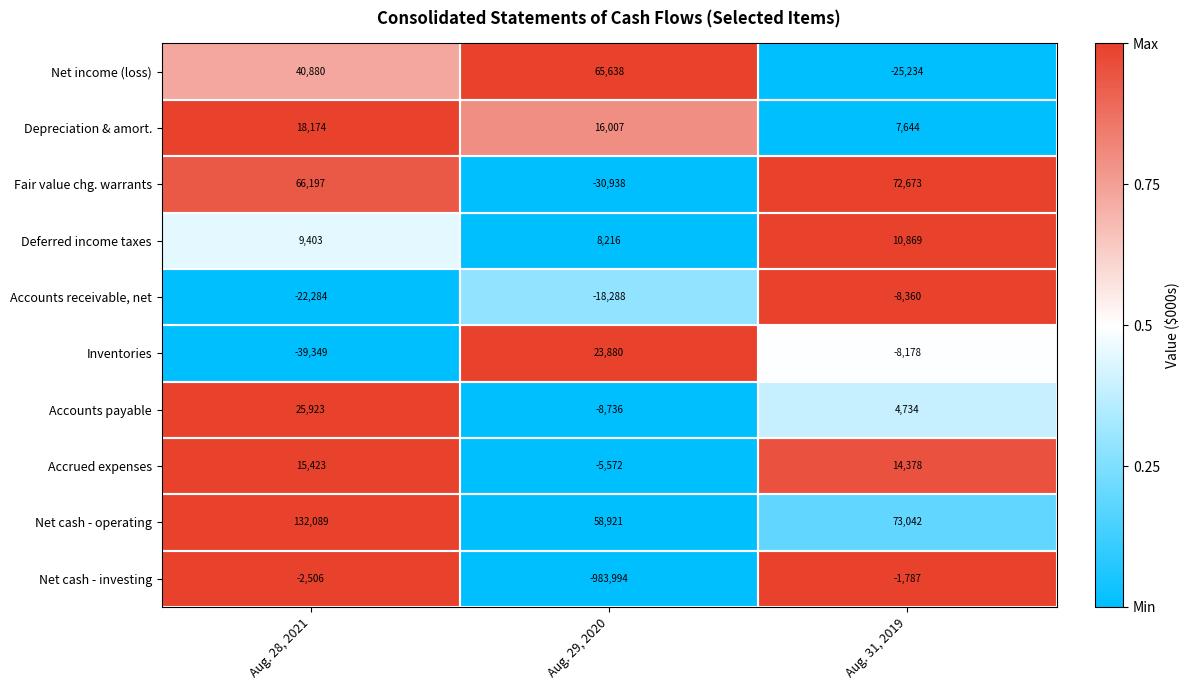

What is the difference between the Accrued expenses values at Aug. 28, 2021 and Aug. 31, 2019?

1045